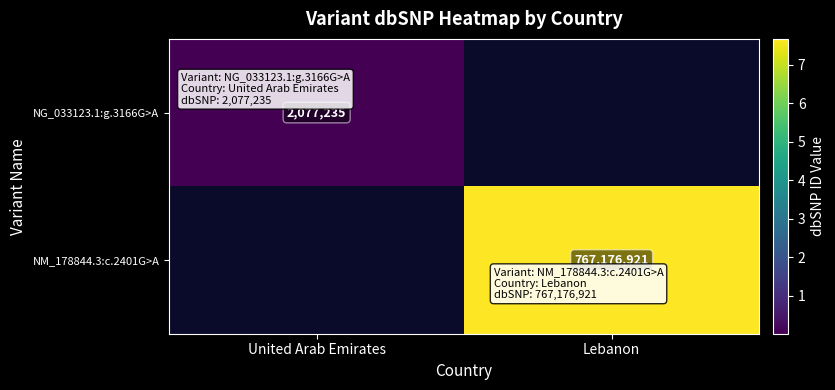

The value of NM_178844.3:c.2401G>A at Lebanon is 496463704.1. True or false?

False